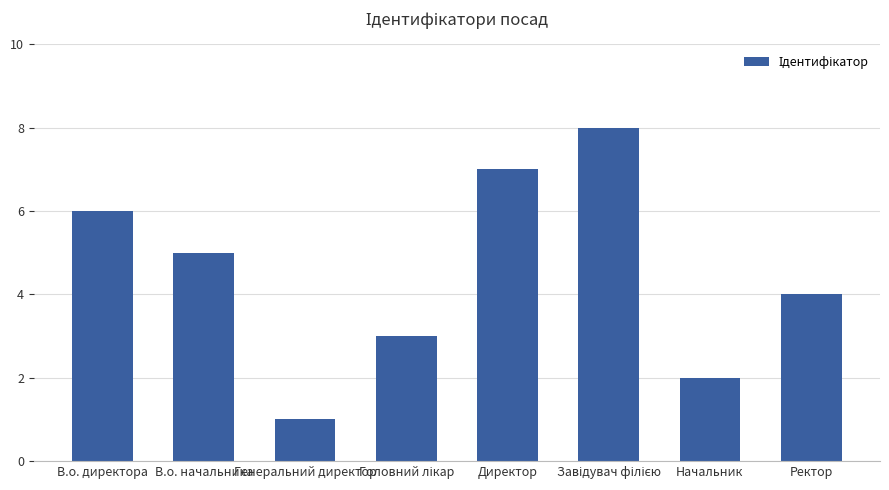

Where is the data nearest to the value 4?

Ректор